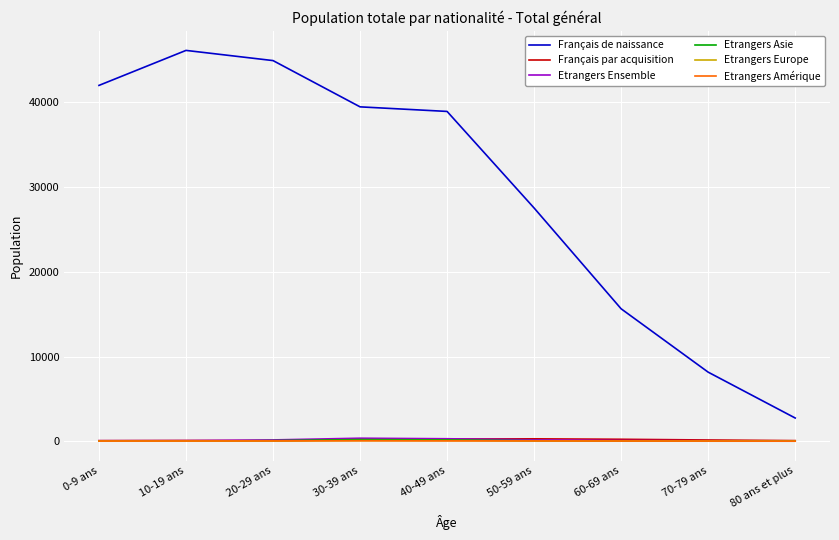

What is the difference between the second highest and minimum values in the Français de naissance series?

42202